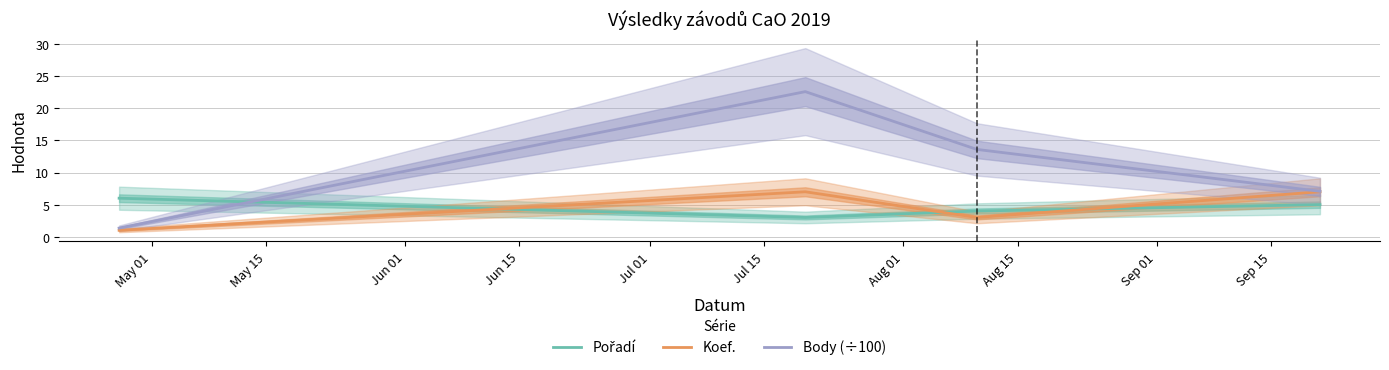

What is the highest value of the Body (÷100) series?

22.6